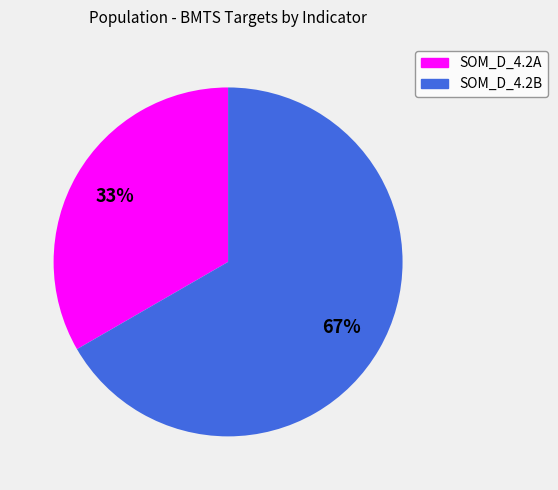

Which has a higher value, SOM_D_4.2B or SOM_D_4.2A?

SOM_D_4.2B